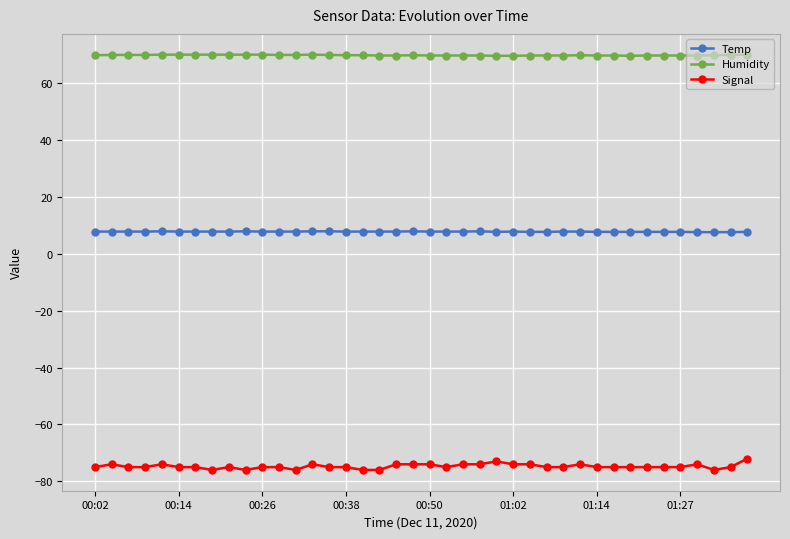

True or false: Temp and Humidity intersect in this chart.

False